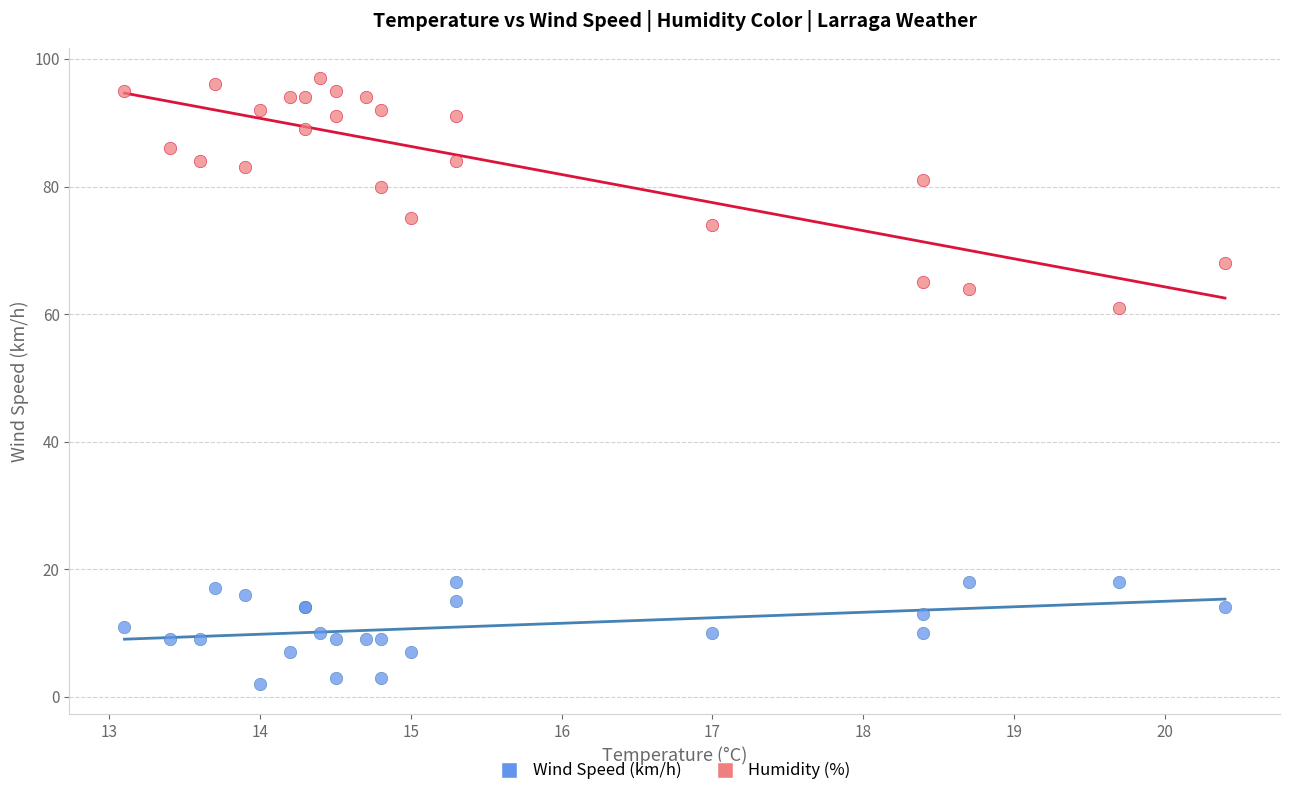

Which series has the widest spread of Y values?

Humidity (%)